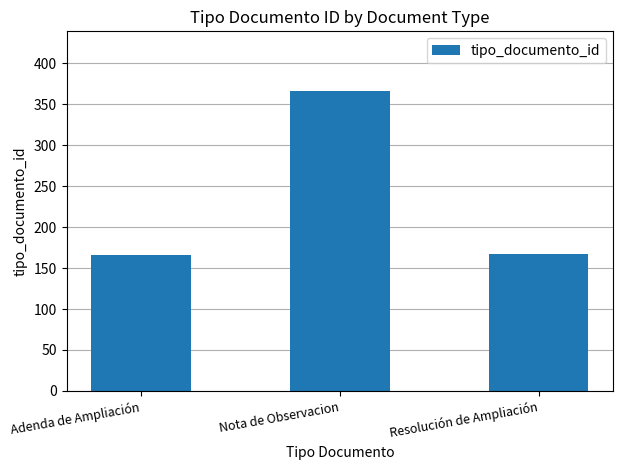

What is the average value?

233